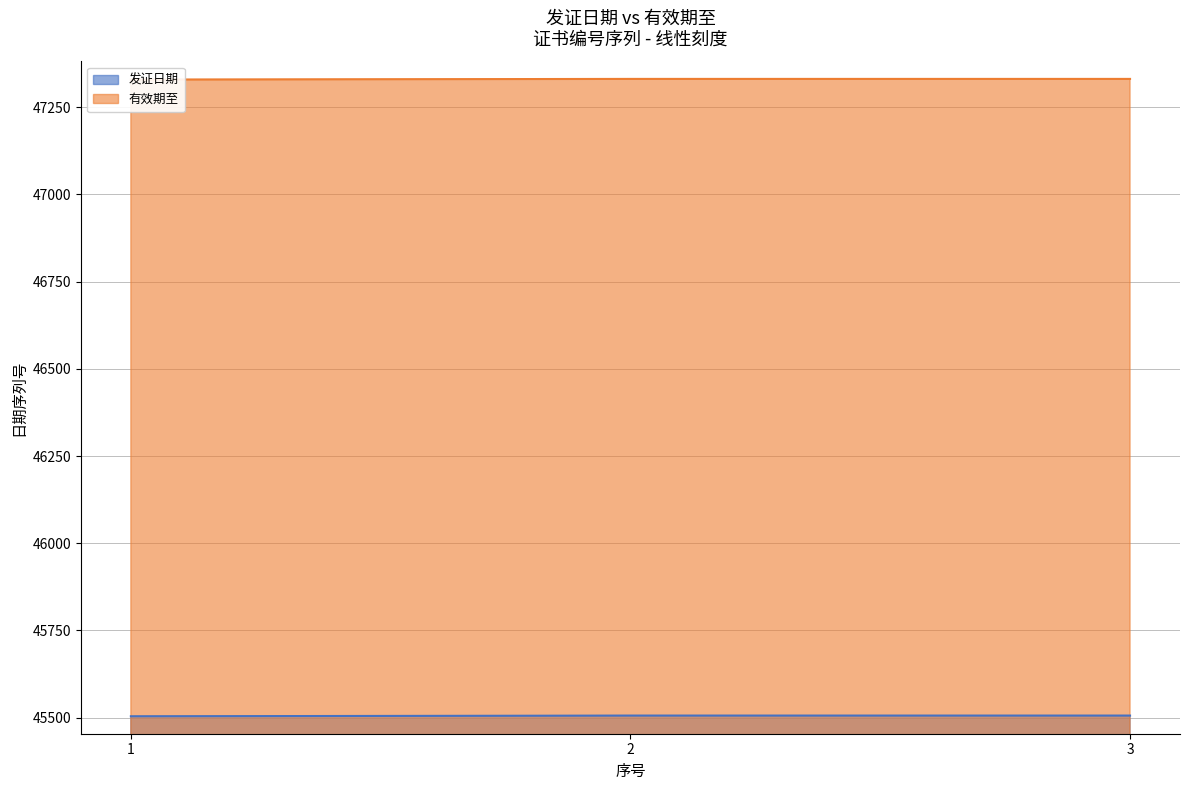

Which has a higher value, 3 or 1?

3